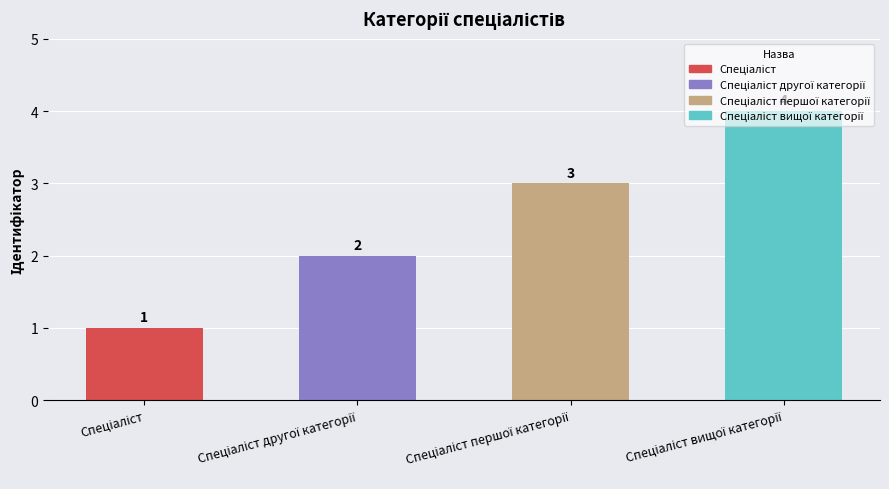

Are the bars horizontal?

No